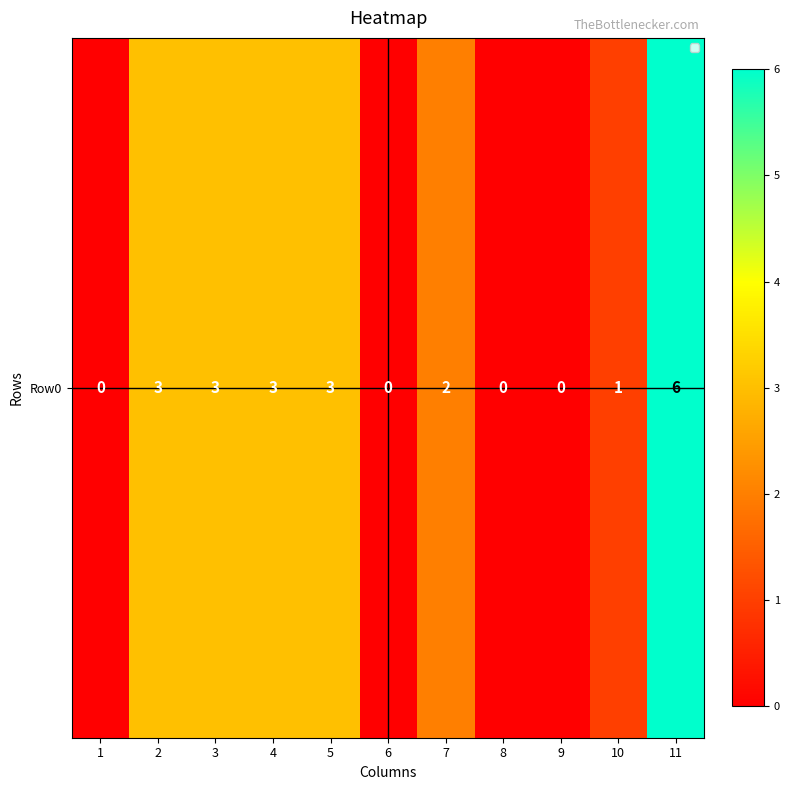

Approximately how many times larger is the value at 4 compared to 2?

1.0